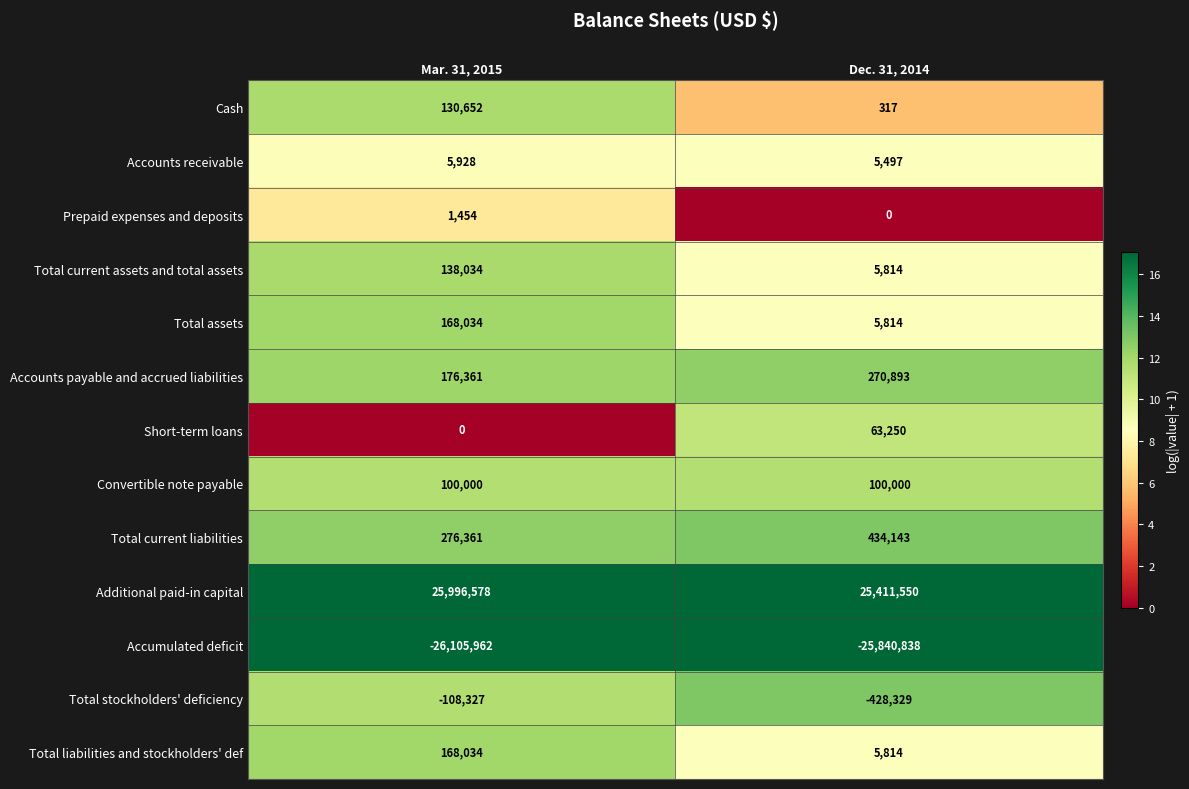

How many distinct data groups are displayed?

13